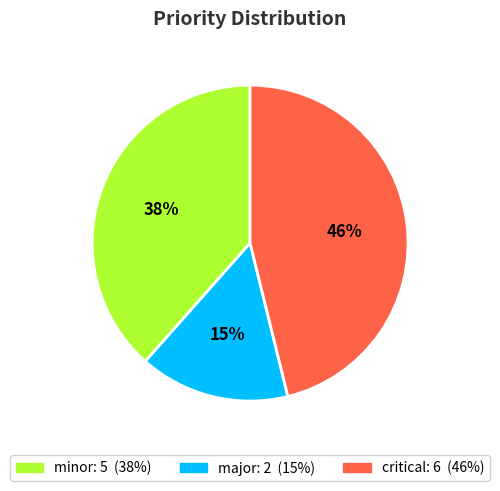

To the nearest percent, what is the average slice percentage?

33%